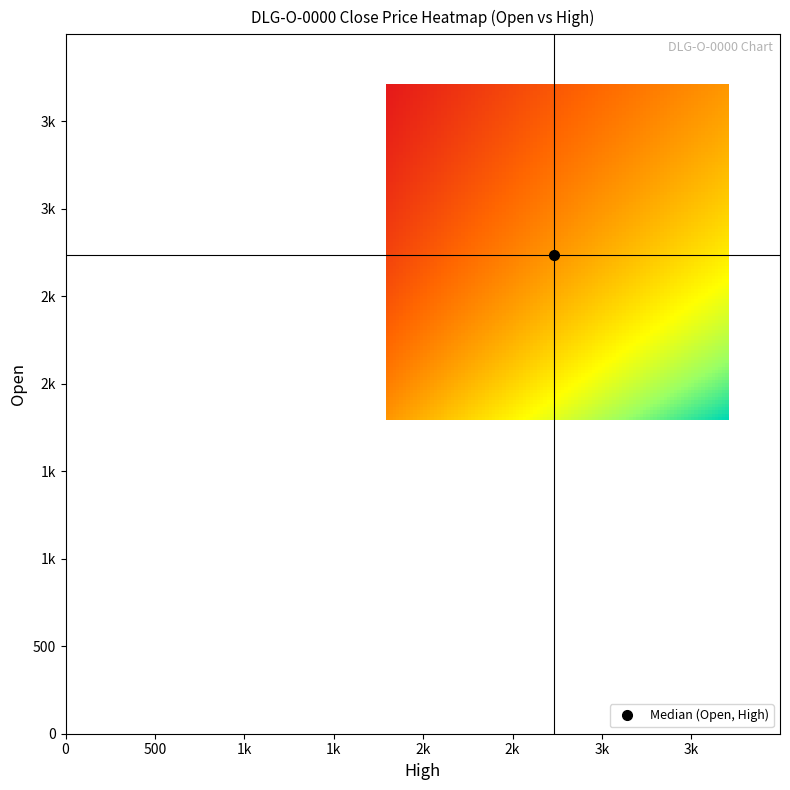

What is the spread (max minus min) of values at 3700?

1900